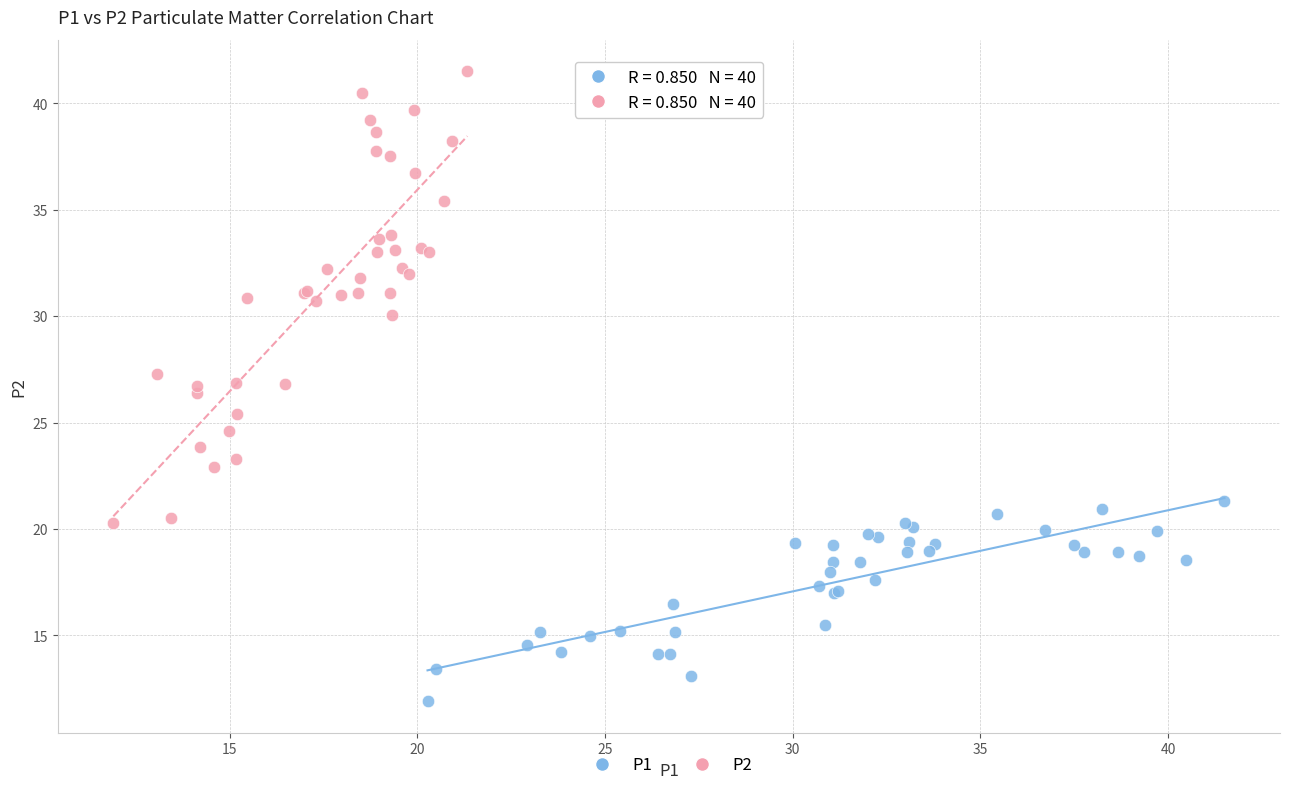

Which series contains the highest Y value?

P2